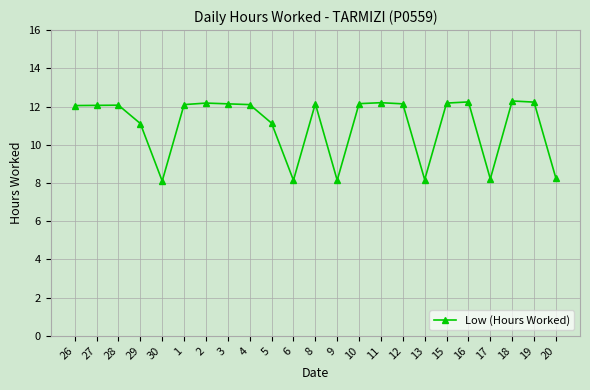

Approximately how many times larger is the value at 13 compared to 8?

0.7